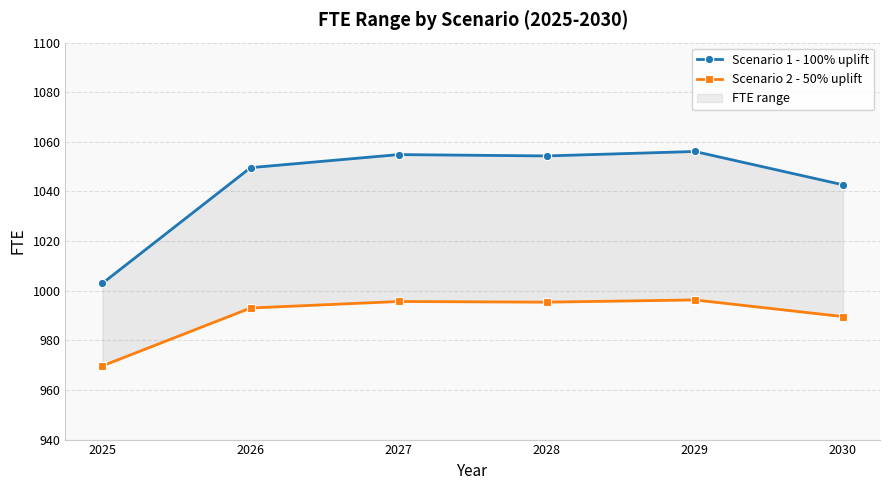

Which has a higher value, 2030 or 2027?

2027